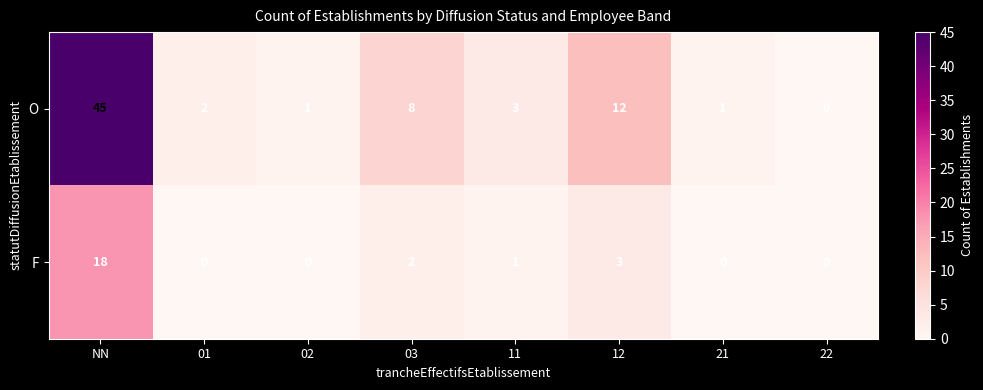

What is the average value of the F series?

3